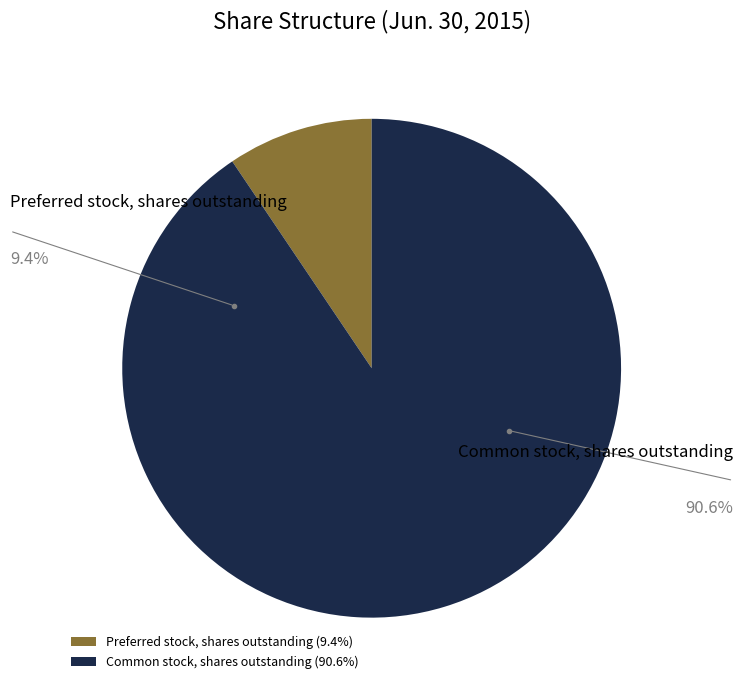

What is the total percentage of Preferred stock, shares outstanding and Common stock, shares outstanding?

100.0%